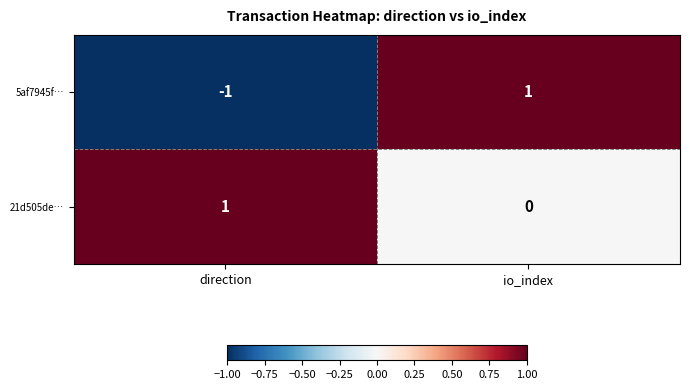

Reading left to right, what are all the values shown in this chart?

5af7945f…: -1	1
21d505de…: 1	0